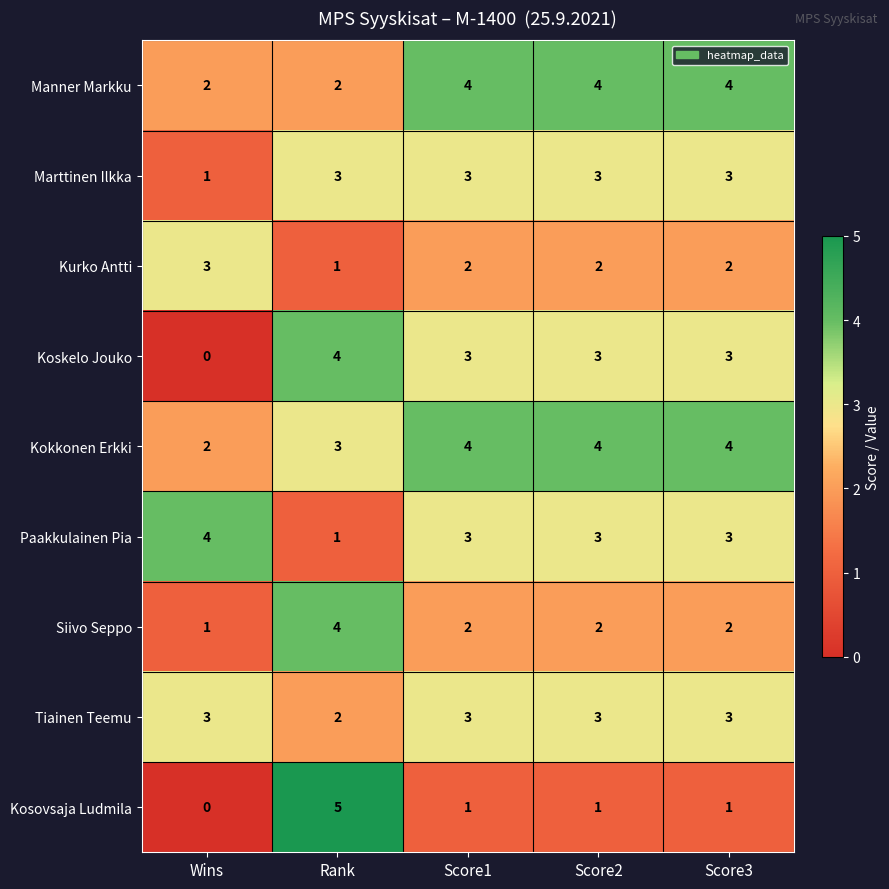

What is the sum of the Marttinen Ilkka values at Score1 and Wins?

4